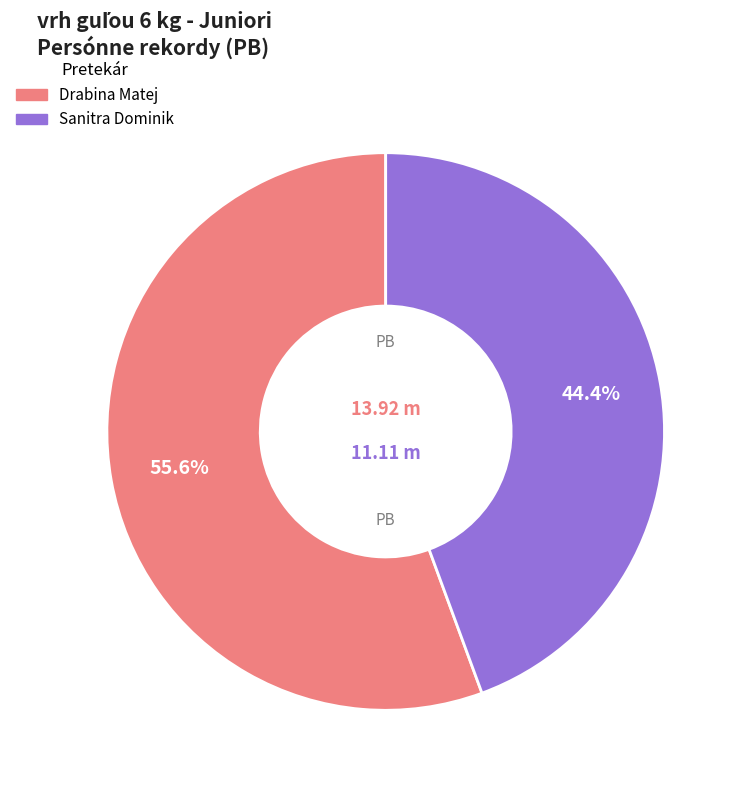

Rank the categories by value from highest to lowest.

Drabina Matej, Sanitra Dominik